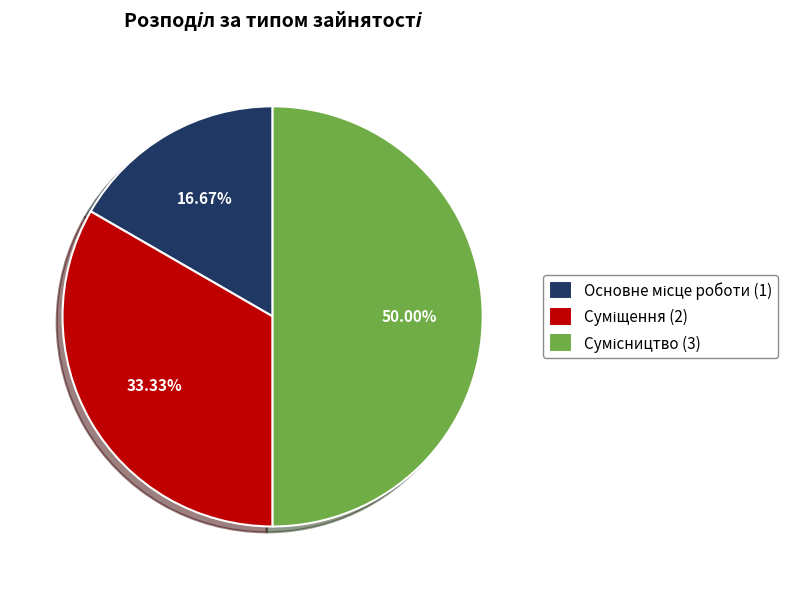

The Основне місце роботи slice represents 17% of the pie. True or false?

True